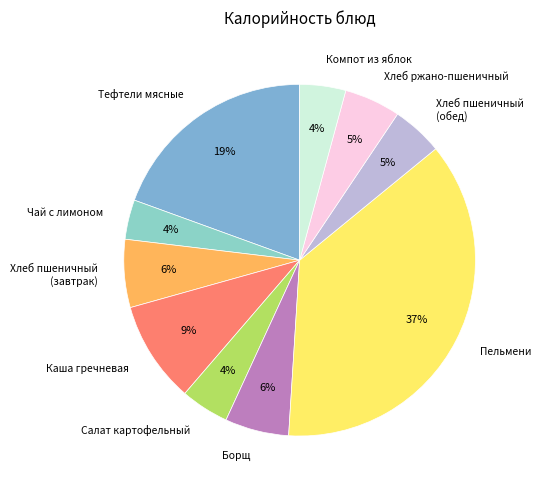

Combined, do Хлеб ржано-пшеничный and Салат картофельный account for over 50%?

No